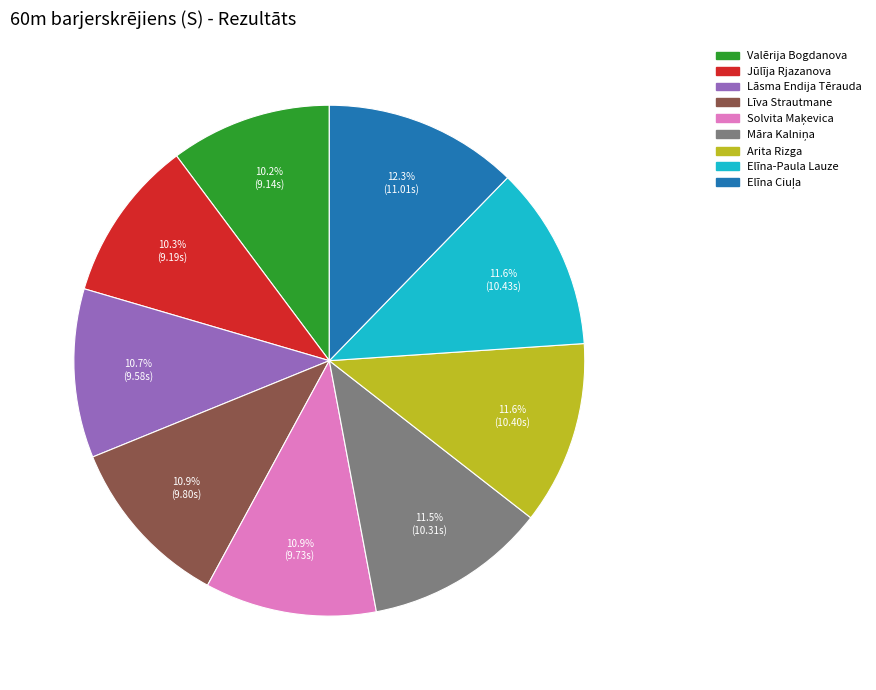

The Elīna-Paula Lauze slice represents 20% of the pie. True or false?

False